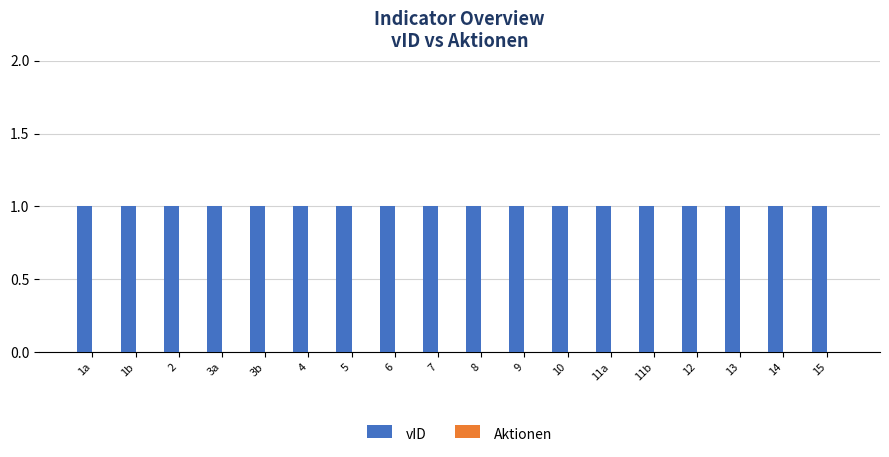

At which category is the sum across all series the highest?

1a